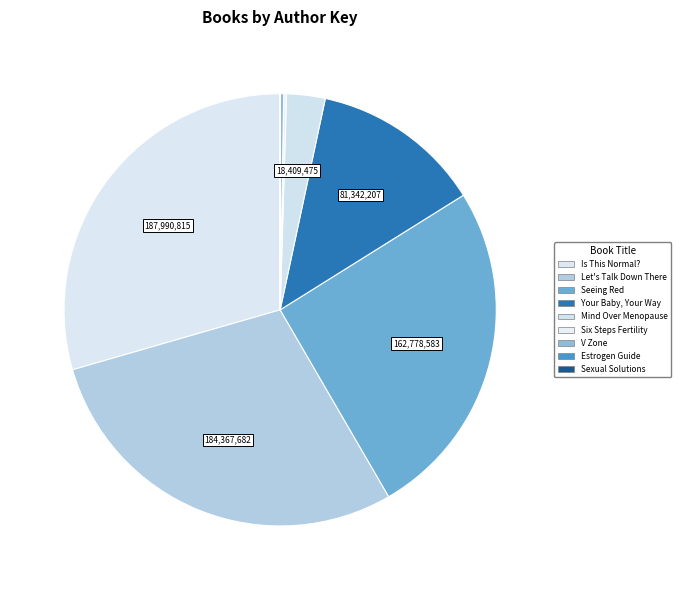

Is Mind Over Menopause the majority of the pie?

No